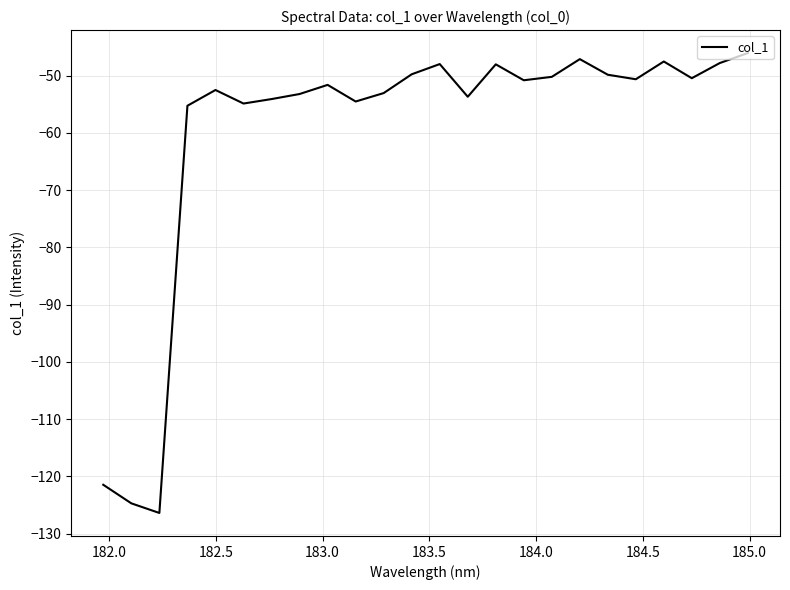

What is the difference between the maximum and minimum values?

80.3